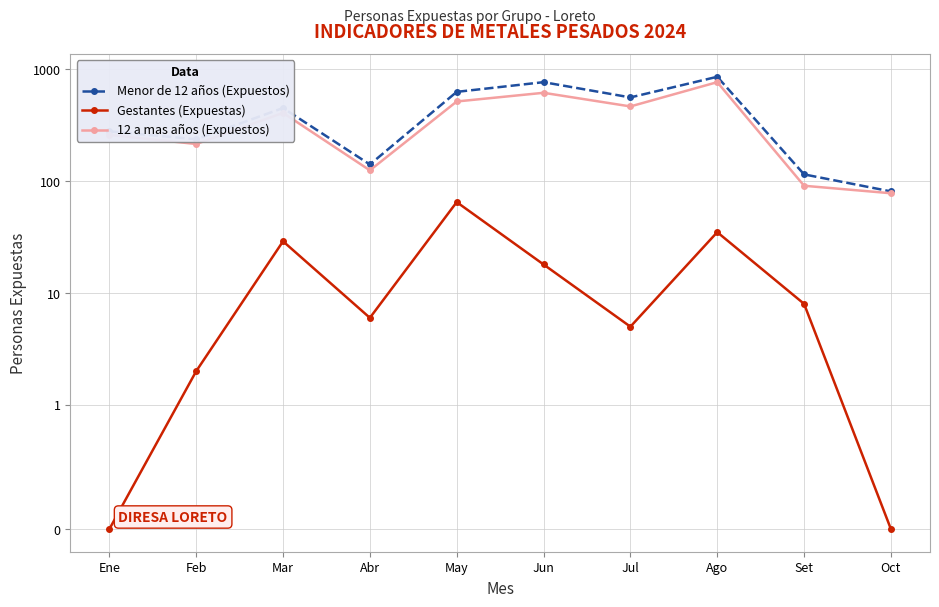

What position from the right is Set?

2